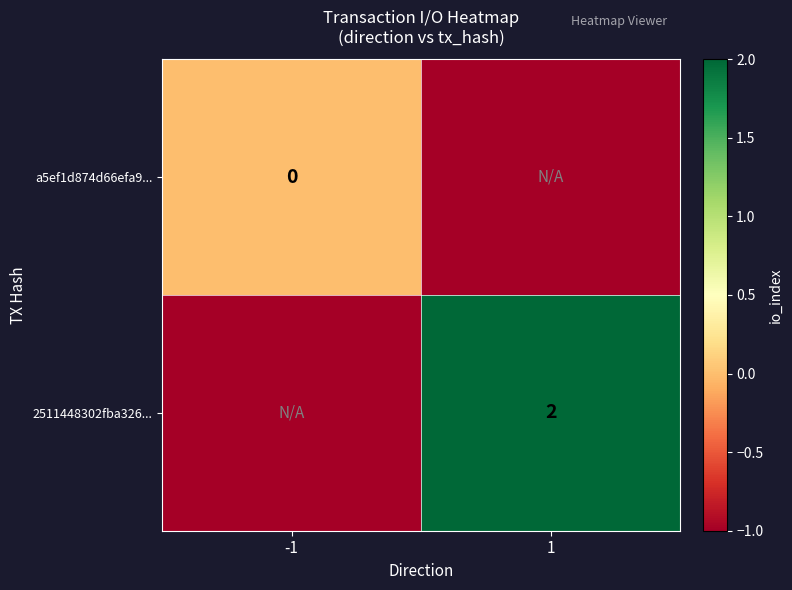

True or false: 2511448302fba326... has a value of 2 at 1.

True